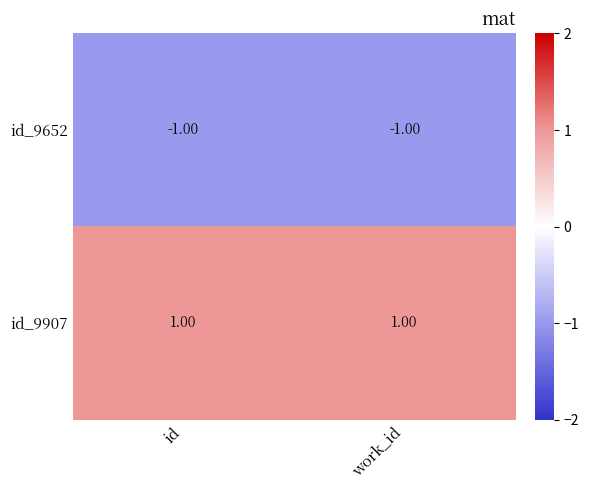

Rank the series by their average value, from lowest to highest.

id_9652, id_9907